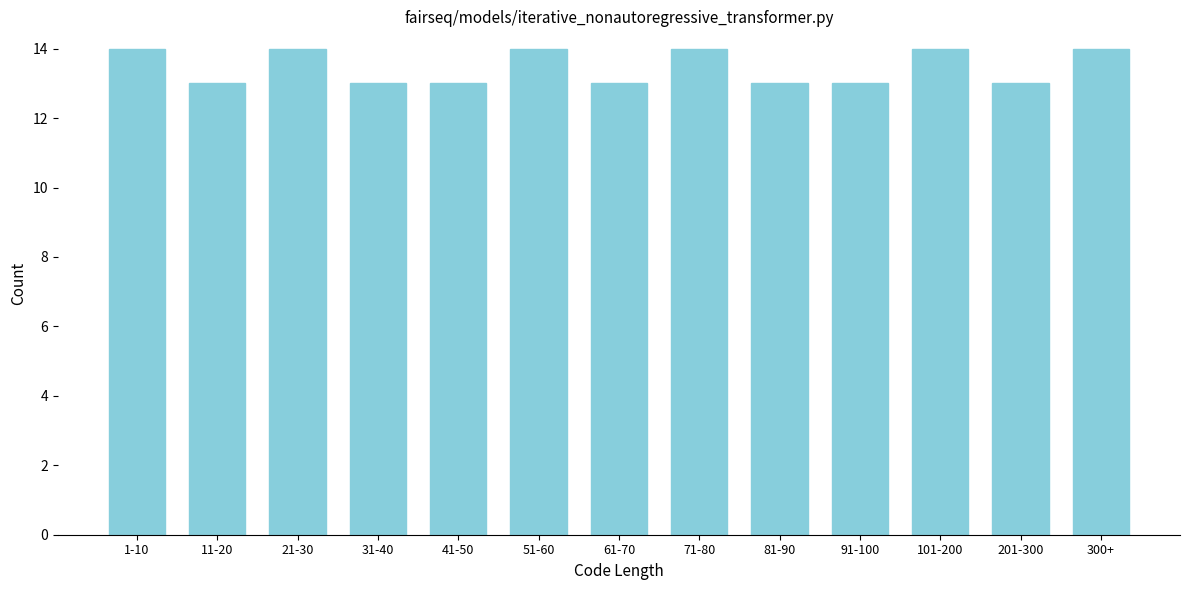

Reading left to right, list all the values displayed in this chart.

14	13	14	13	13	14	13	14	13	13	14	13	14